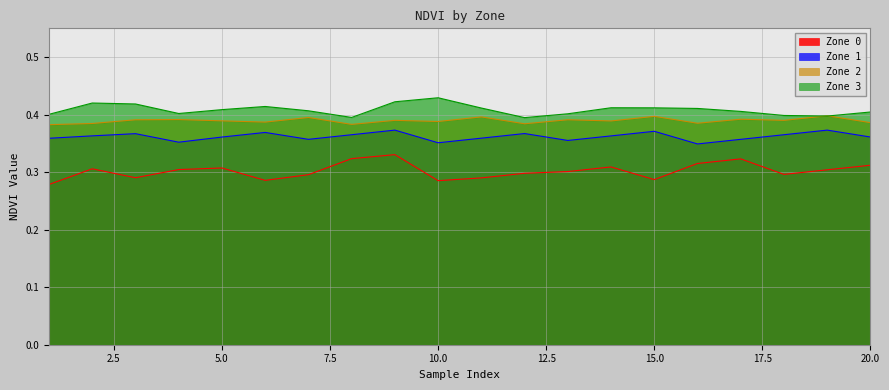

What are all the series names shown in the legend?

Zone 0, Zone 1, Zone 2, Zone 3